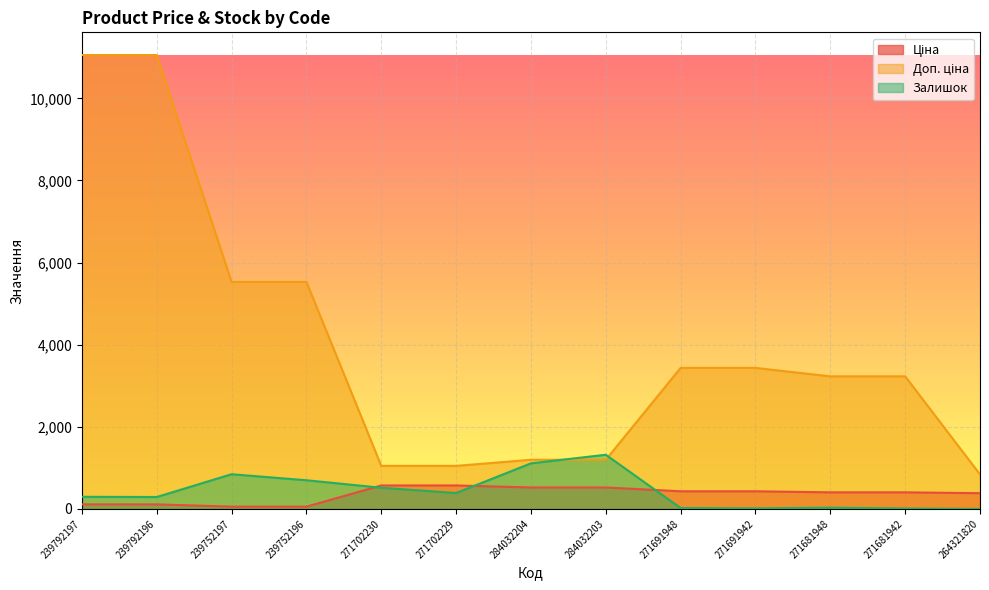

What is the difference between the maximum and minimum values in the Залишок series?

1319.0